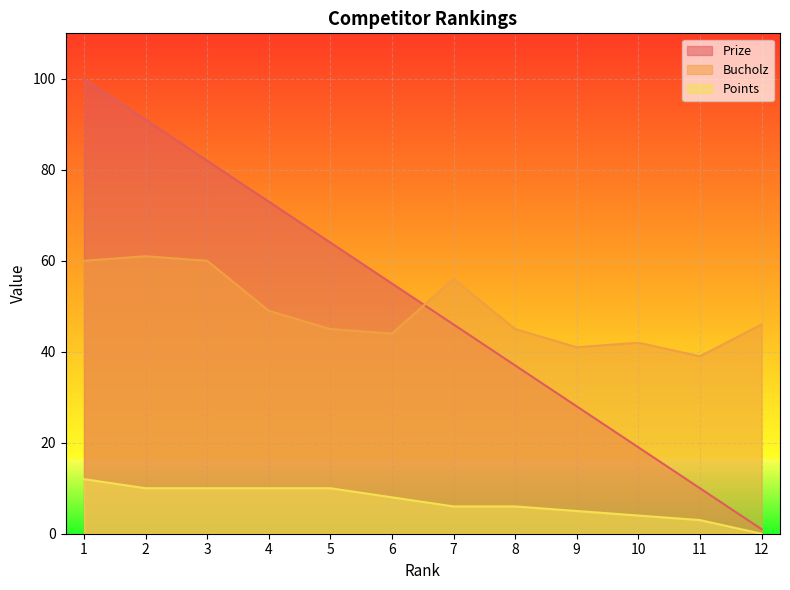

At 8, list the series in order from largest to smallest.

Bucholz, Prize, Points